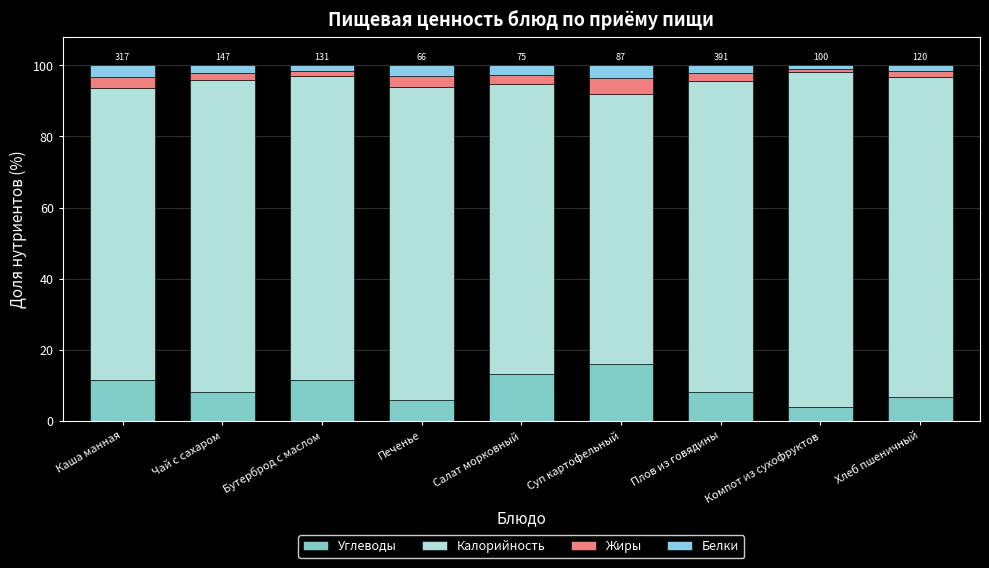

How many bars are there in total?

9